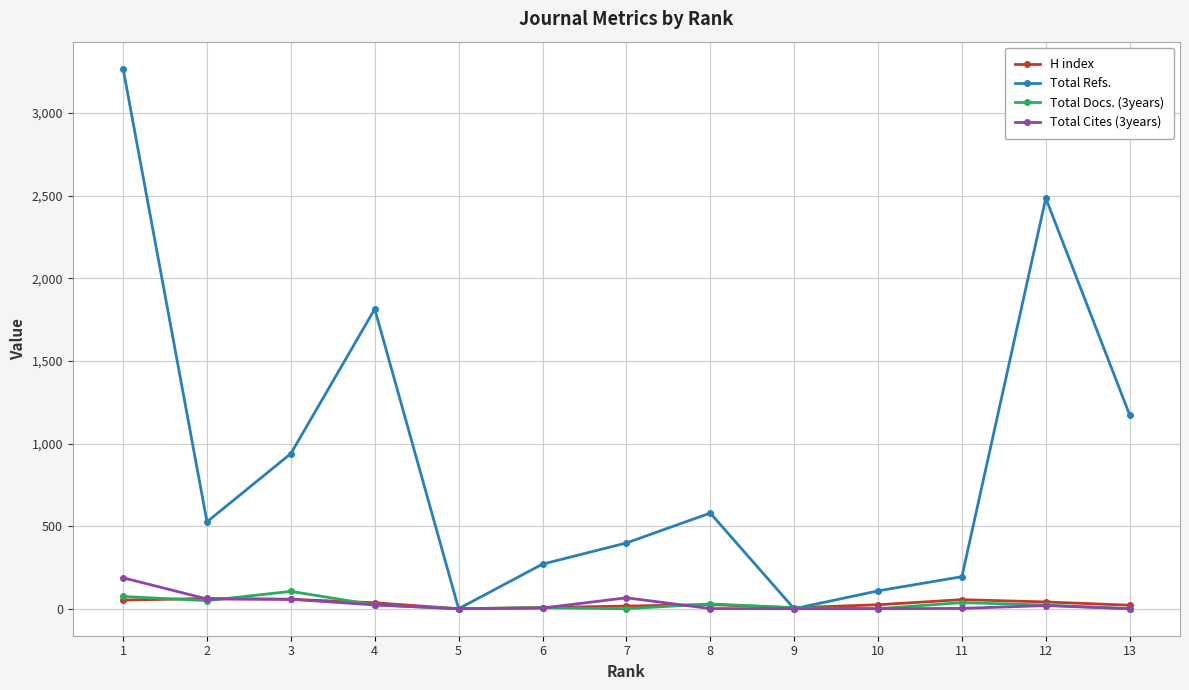

How many values in the Total Refs. series are below 526?

6